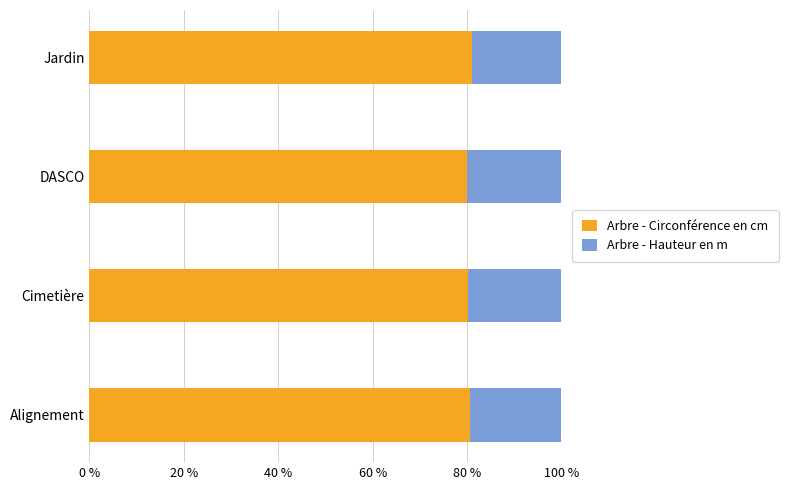

What is the total value across all series at Jardin?

100.0